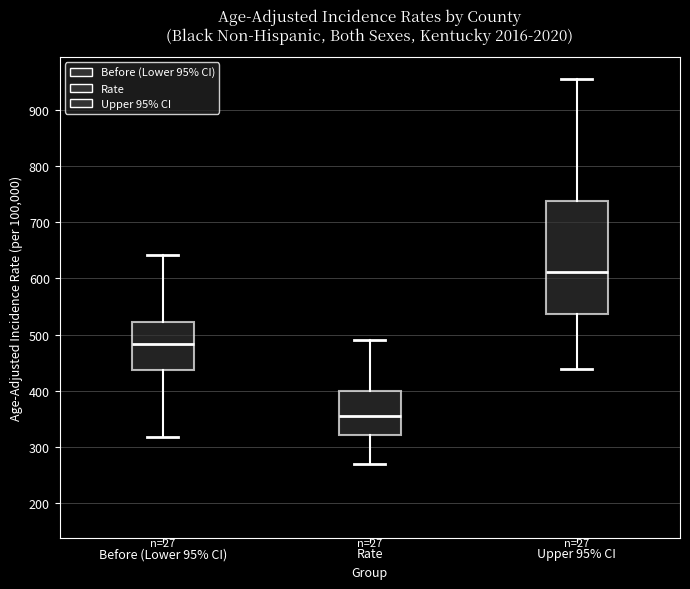

Where does the lower whisker of the box for Rate end on the y-axis? The values are not printed on the chart, so give them approximately, as read against the axis.

270